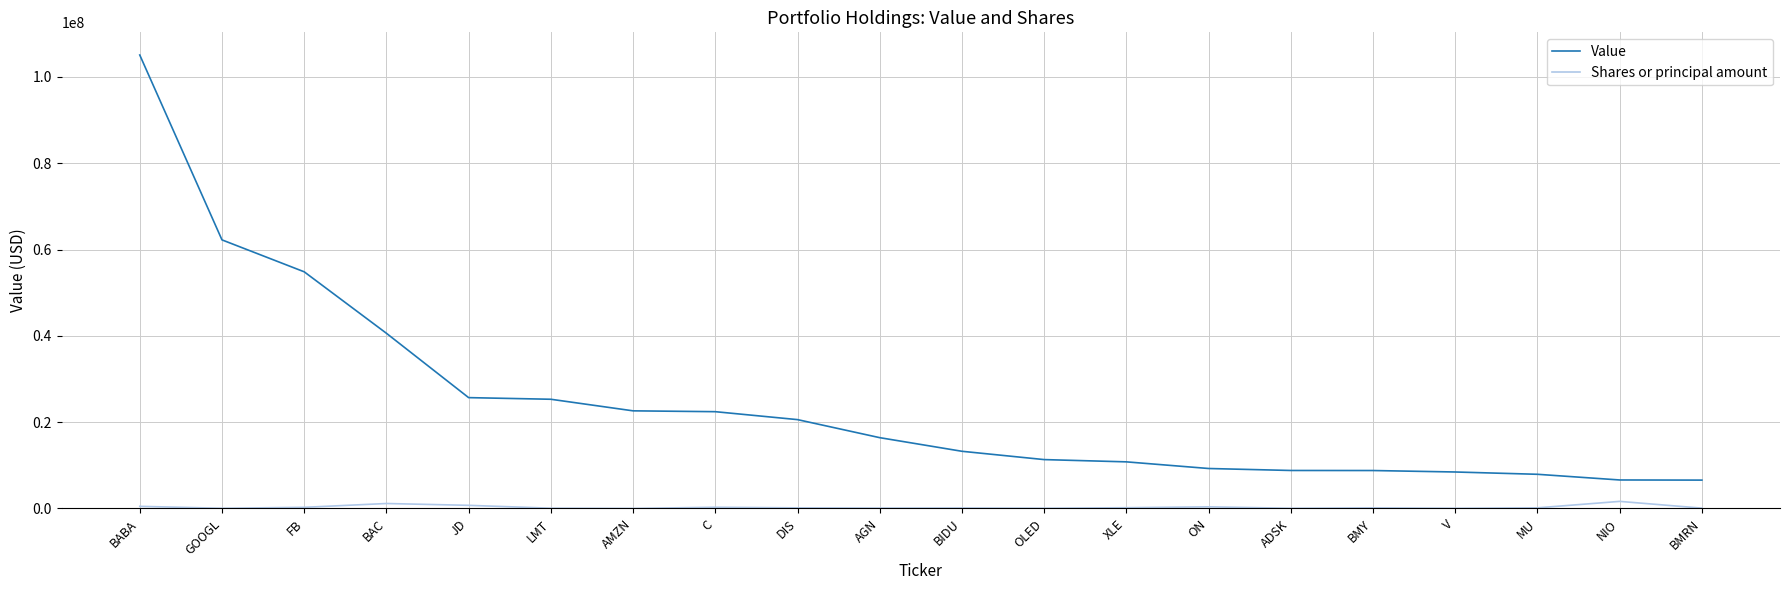

The Value series shows 15603248 at BMY. True or false?

False